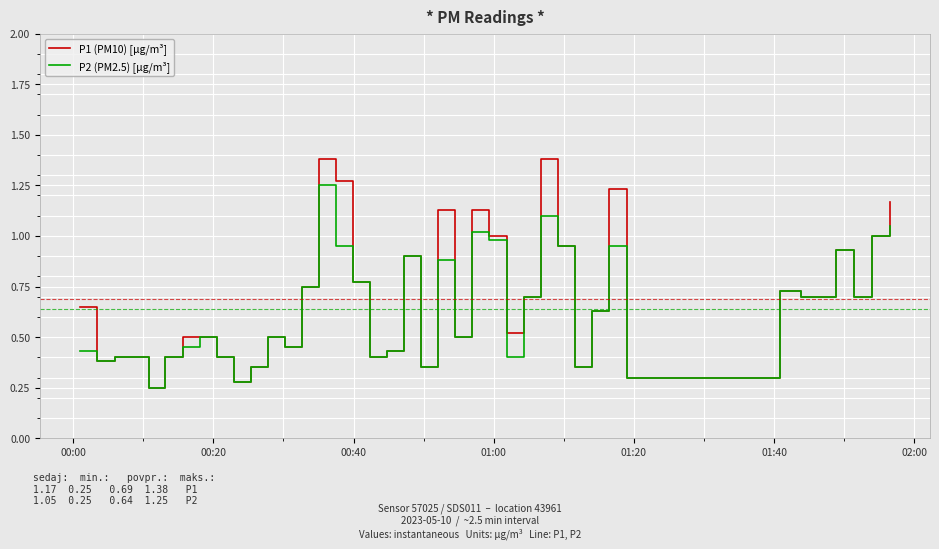

List the series in order of their peak value, lowest first.

P2 (PM2.5) [µg/m³], P1 (PM10) [µg/m³]